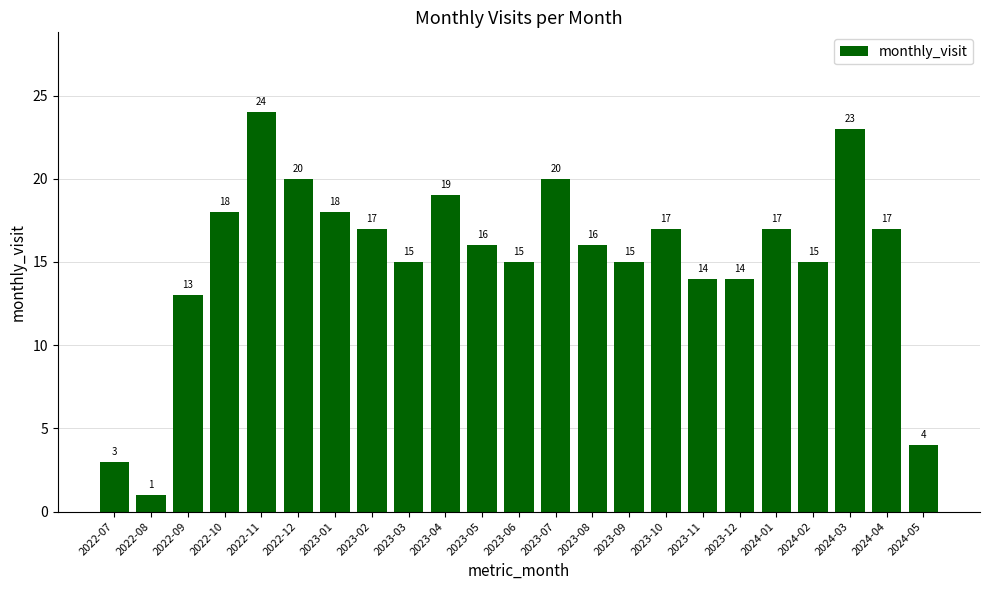

Between 2023-09 and 2024-01, which is larger?

2024-01